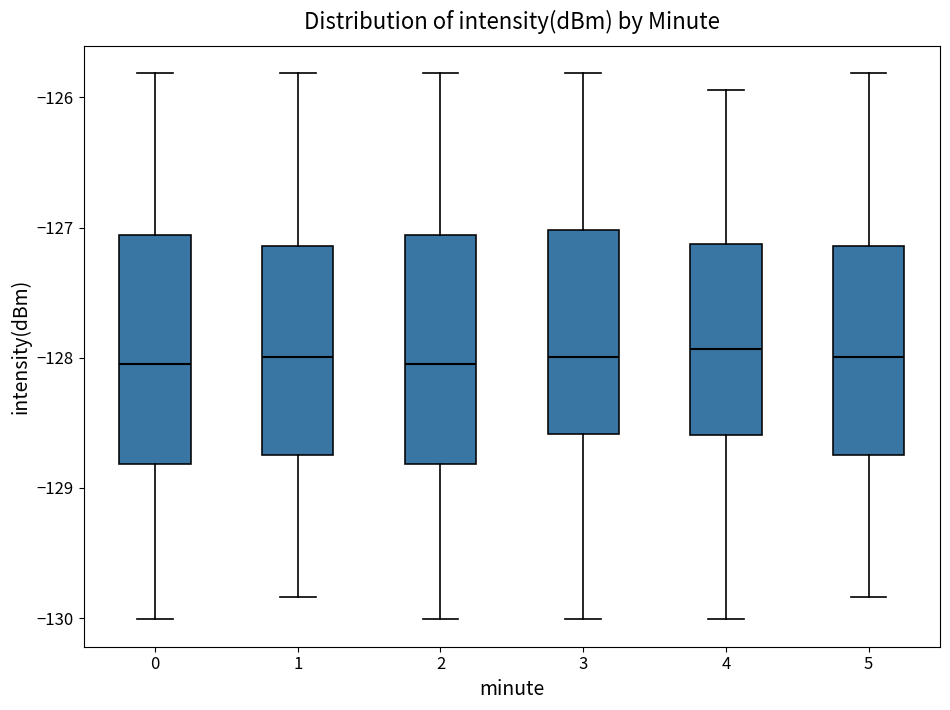

Where does the lower whisker of the box at x = 3 end on the y-axis? The values are not printed on the chart, so give them approximately, as read against the axis.

-130.0